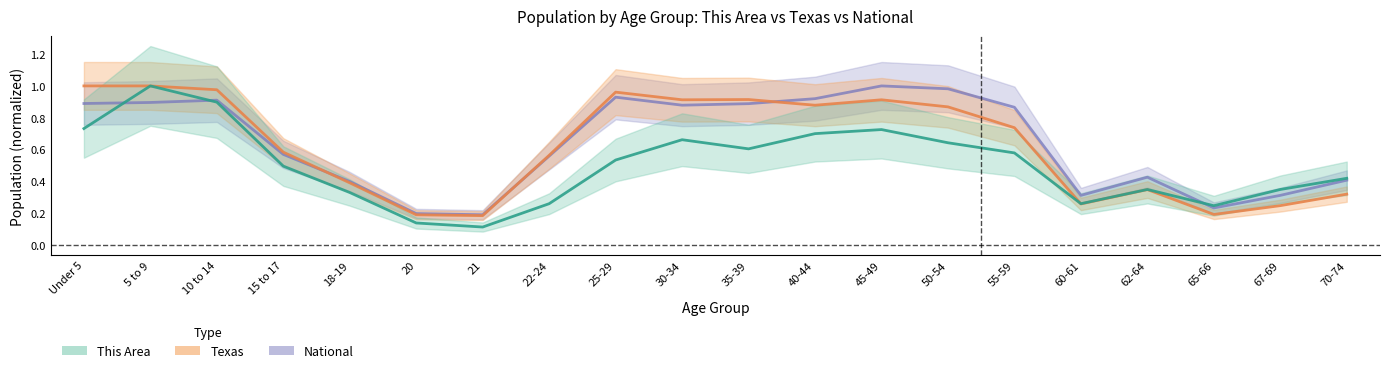

Does the chart have visible grid lines?

No